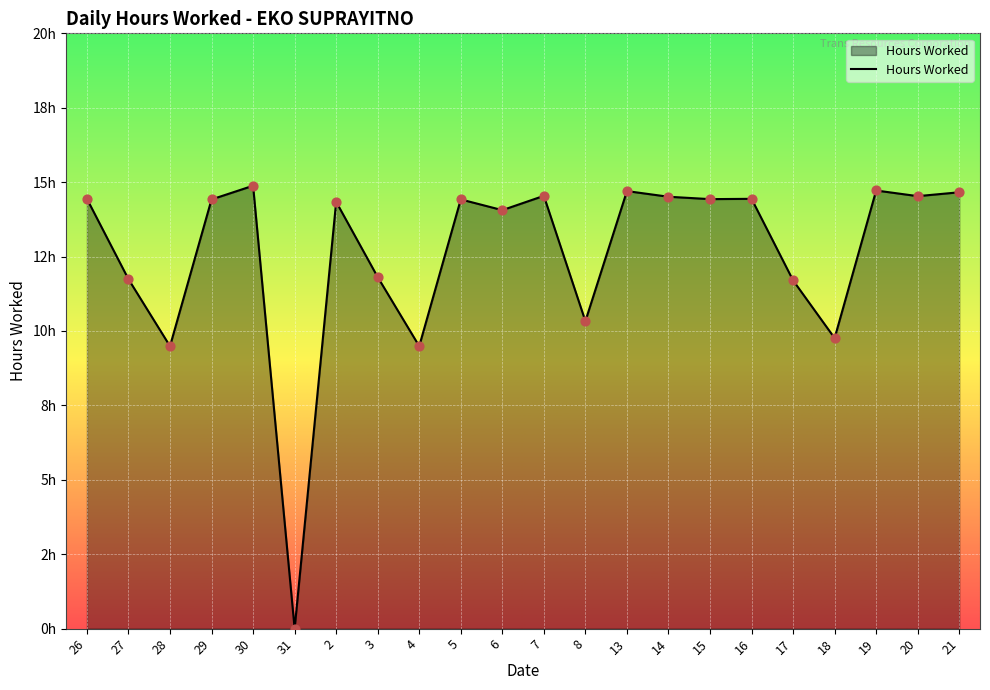

What is the change in value from 15 to 17?

-2.7